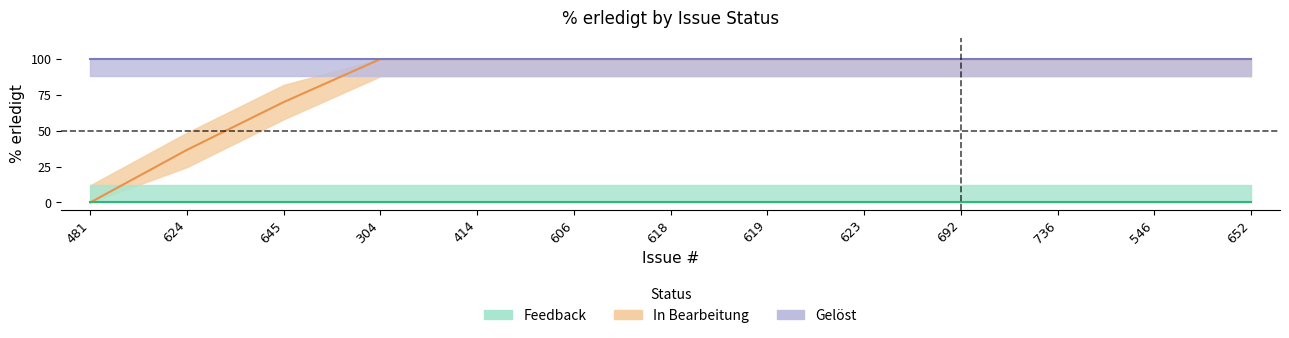

What is the average value of the Gelöst series?

100